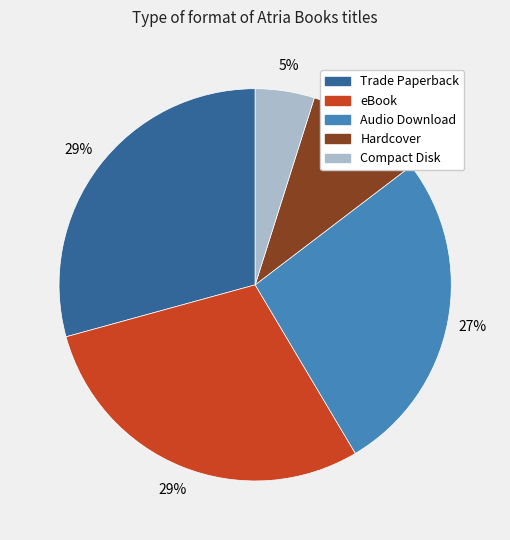

Is the sum of Audio Download and eBook greater than half?

Yes